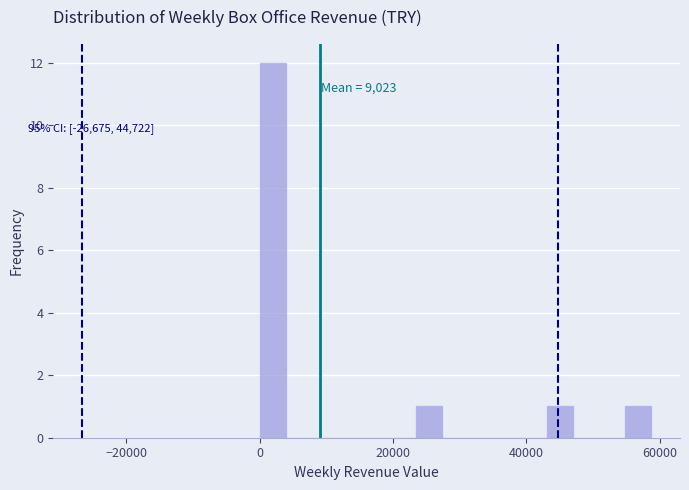

Read against the x-axis, roughly where is the centre of the tallest bar?

2000